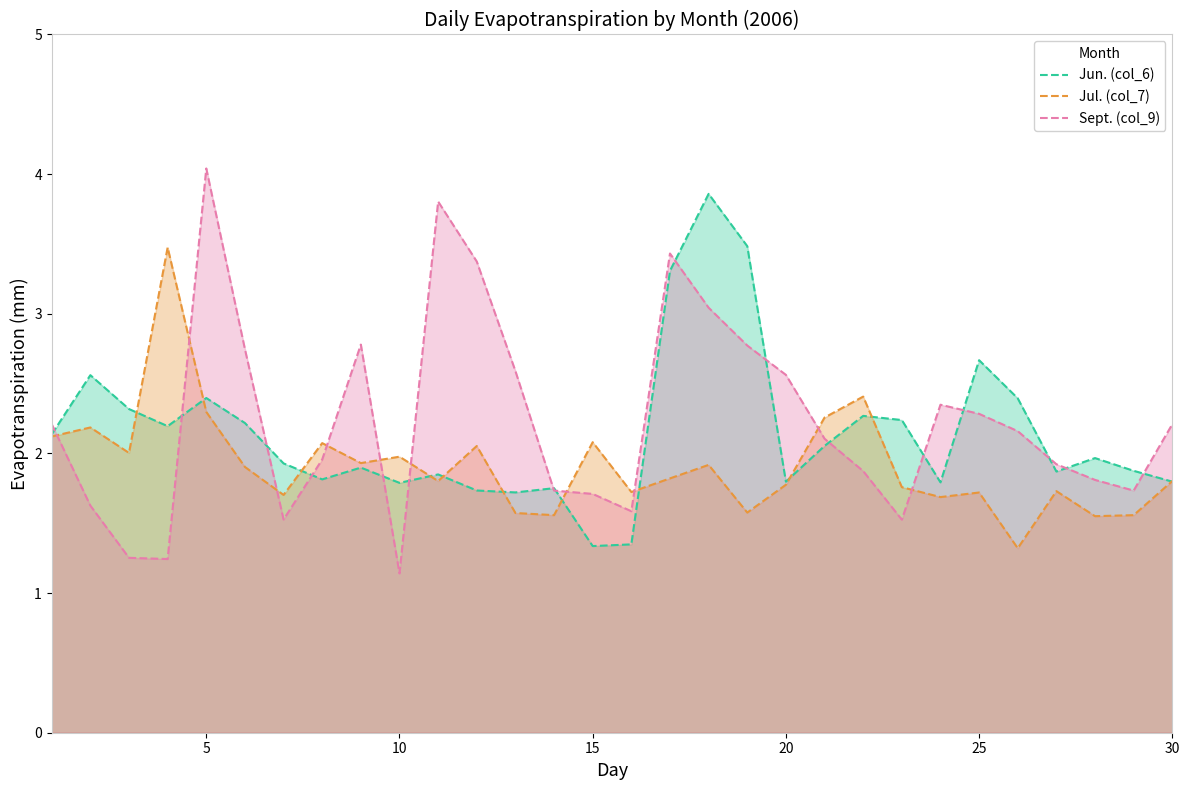

What is the difference between the maximum and minimum values in the Sept. (col_9) series?

2.9